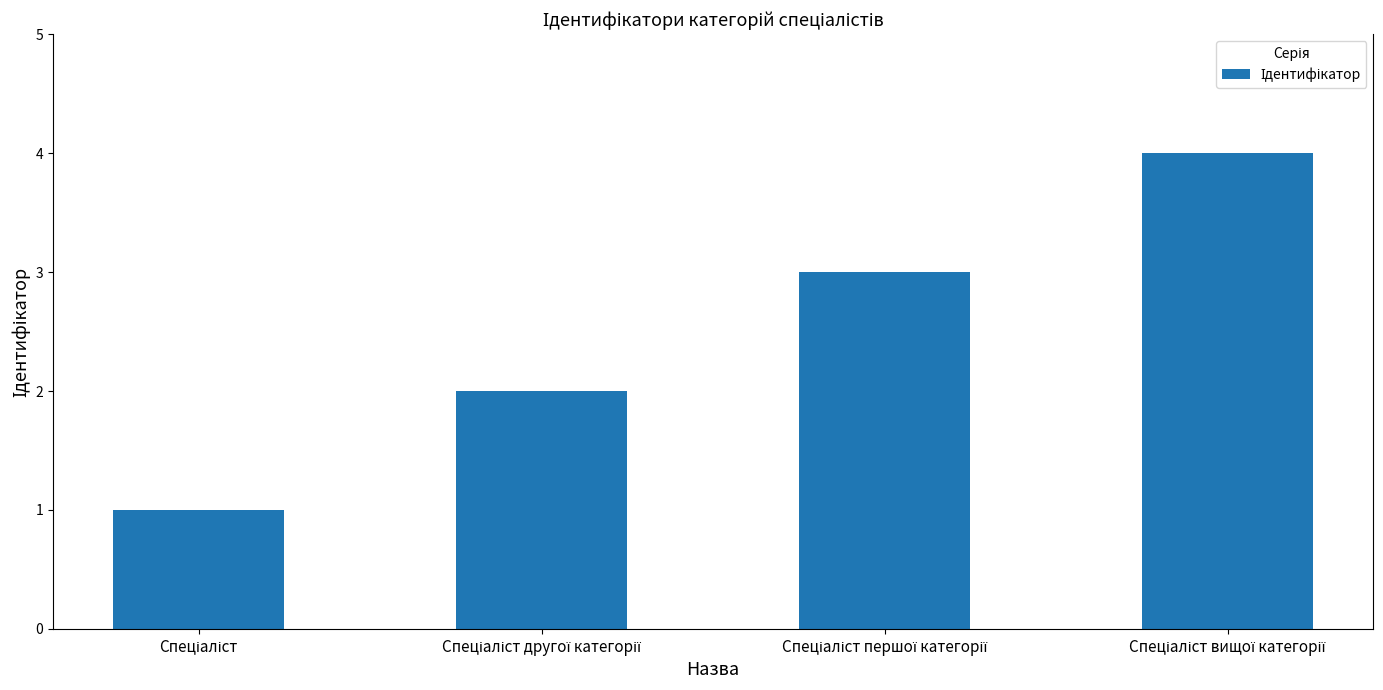

What is the greatest value displayed?

4